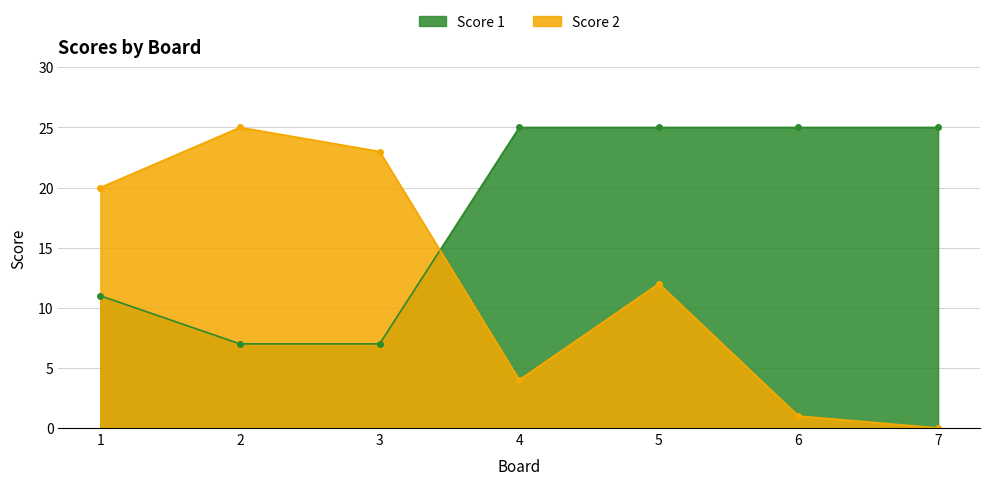

What is the value of the Score 1 point at the 4th from the left?

25